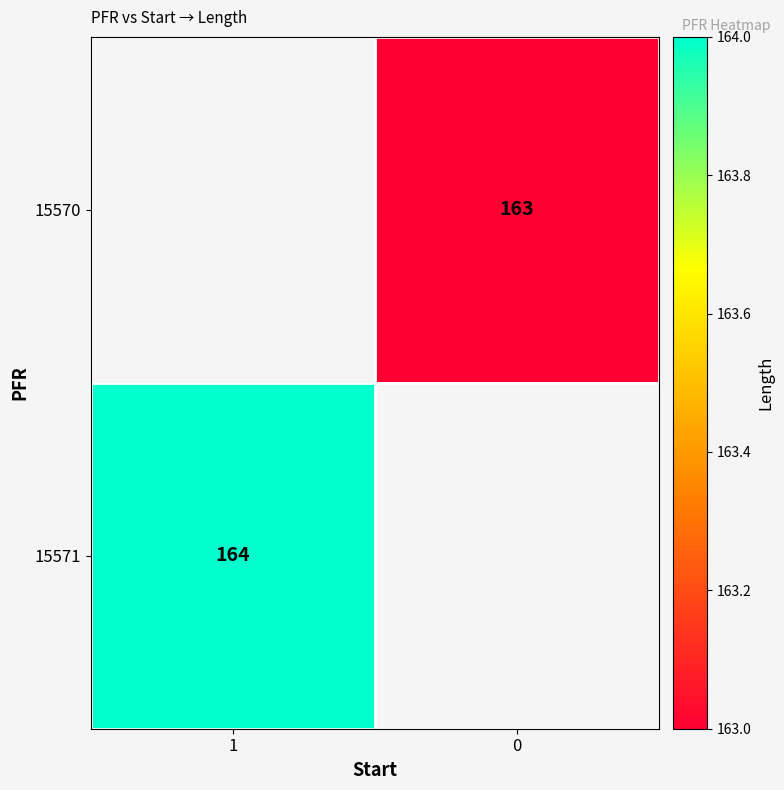

The 15570 series shows 163 at 0. True or false?

True